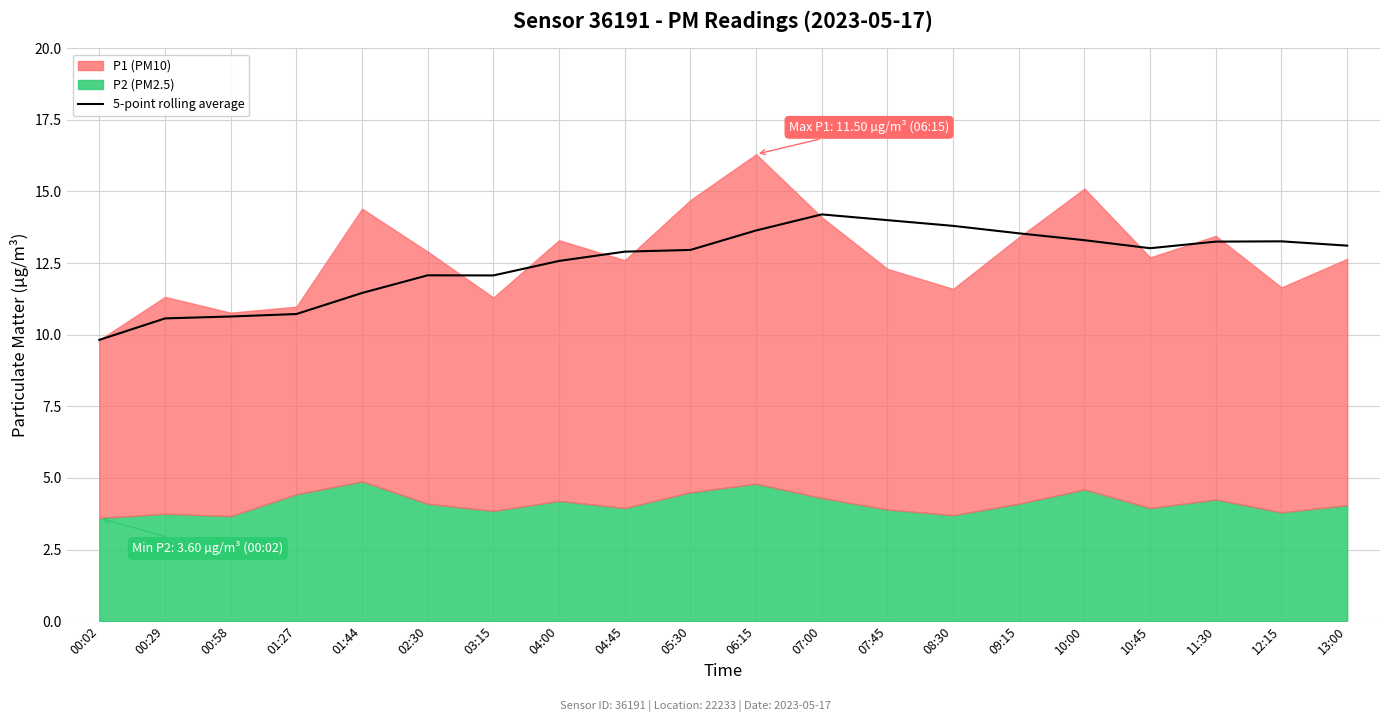

Where does the data first go above 13?

06:15